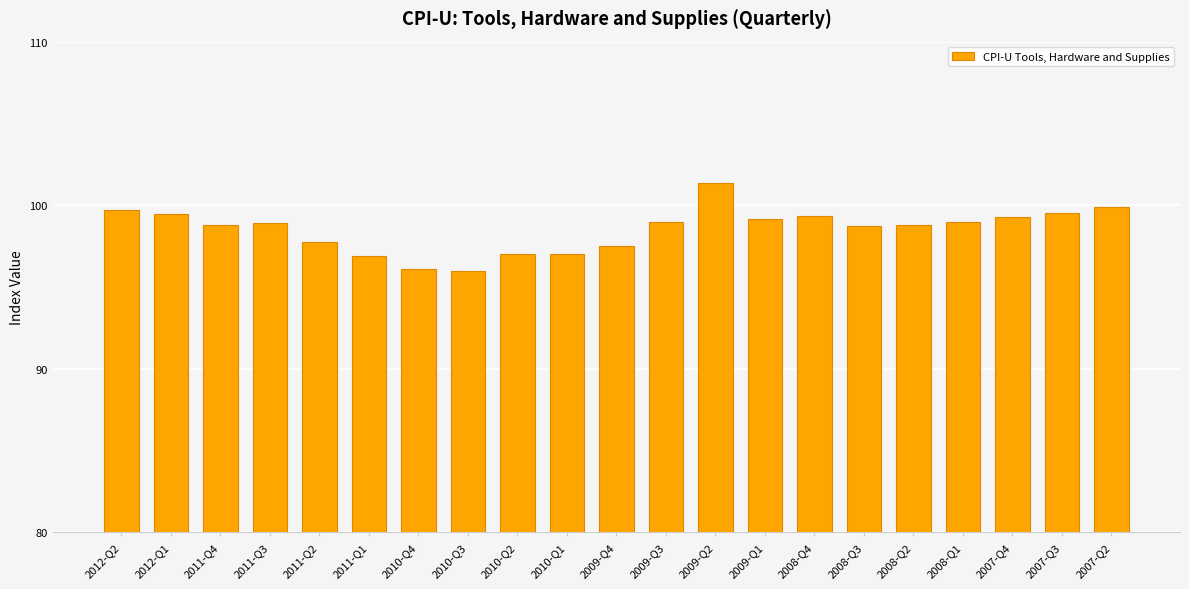

What is the label of the 18th bar from the left?

2008-Q1